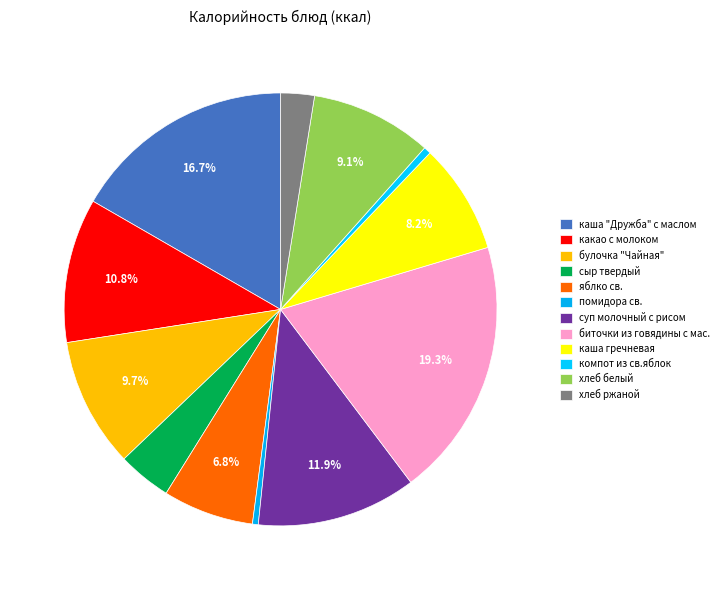

How many slices are in this pie chart?

12